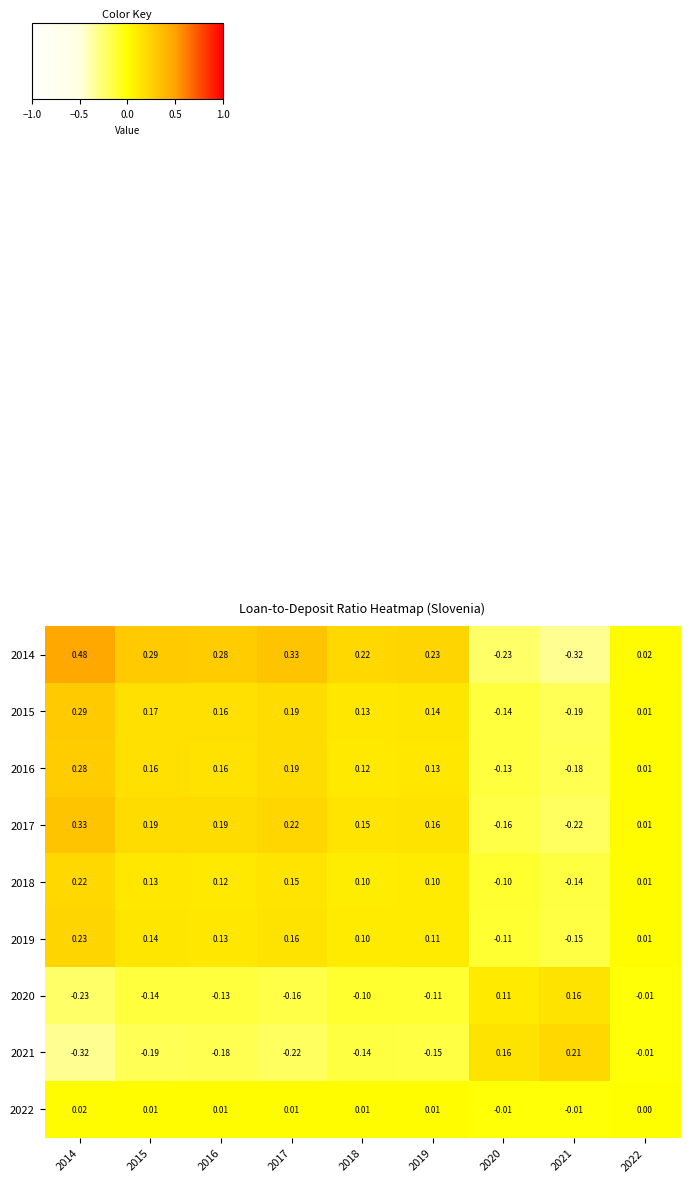

Is the value of 2017 at 2022 greater than the value of 2015 at 2016?

No